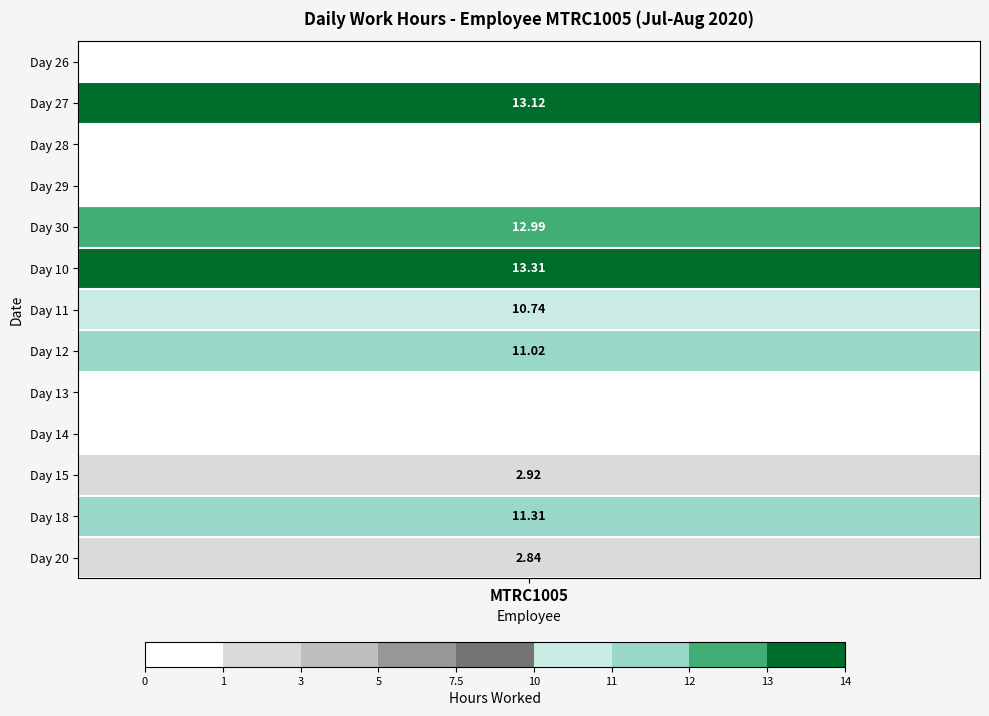

At which category is the sum across all series the highest?

MTRC1005